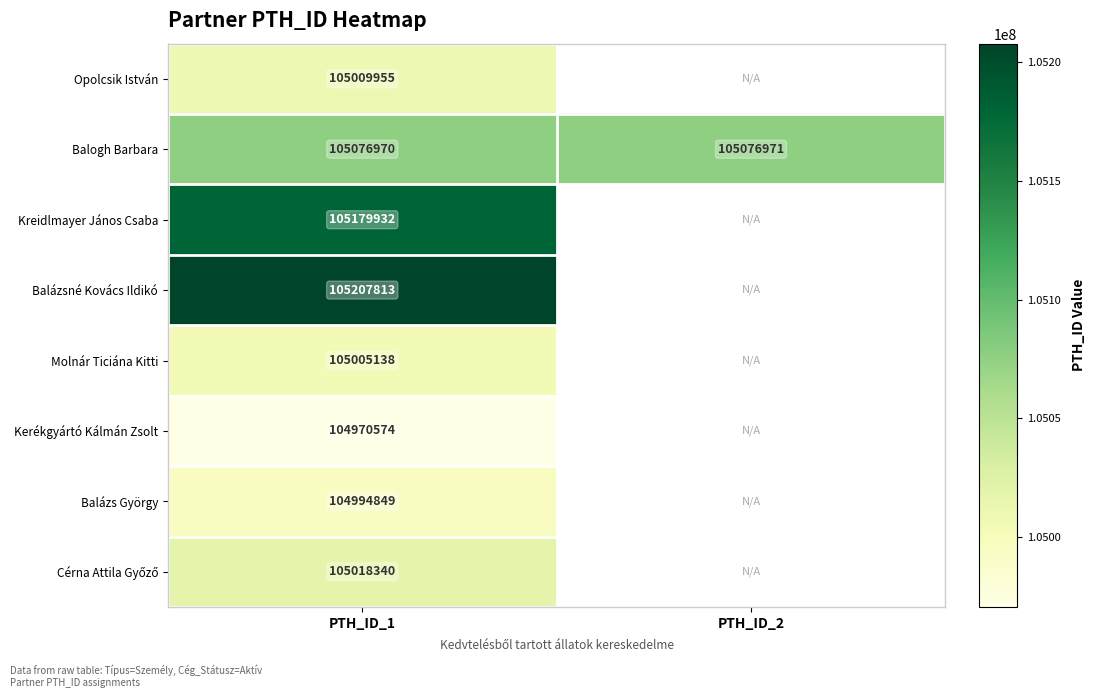

Which category has the lowest value in the Balogh Barbara series?

PTH_ID_1